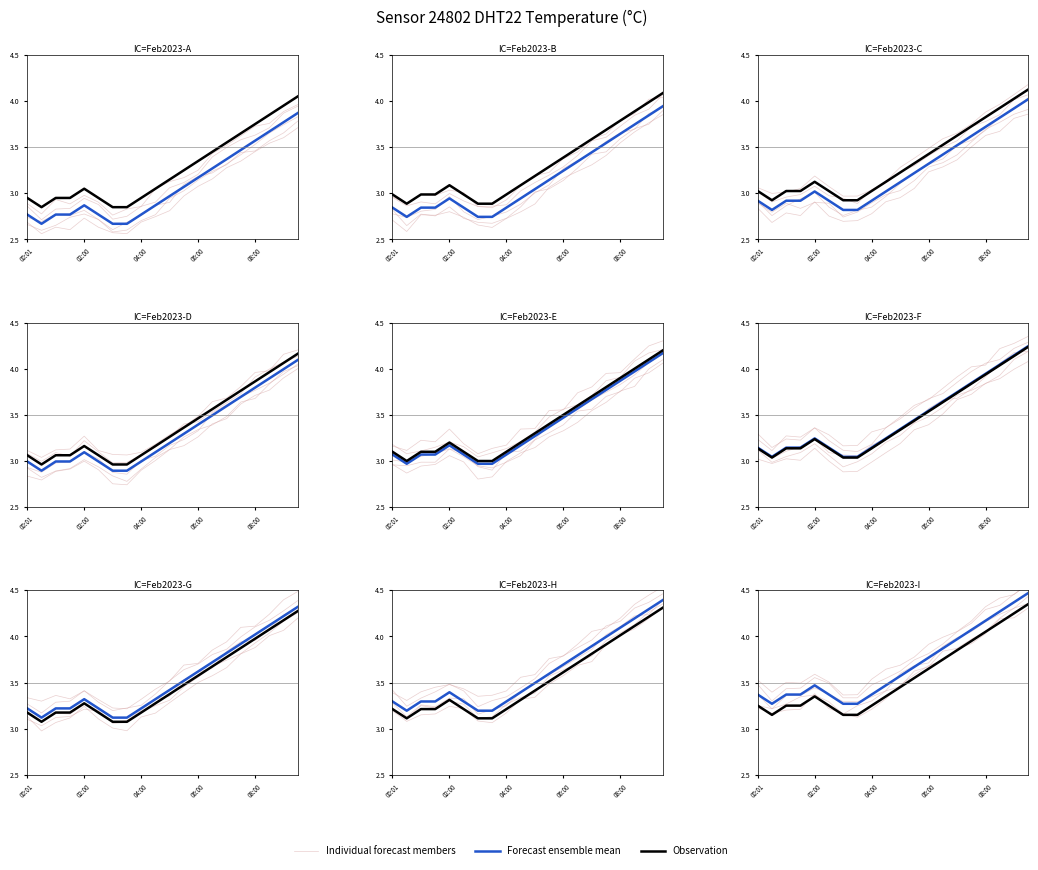

What is the difference between the second highest and second lowest values in the Forecast ensemble mean series?

1.1